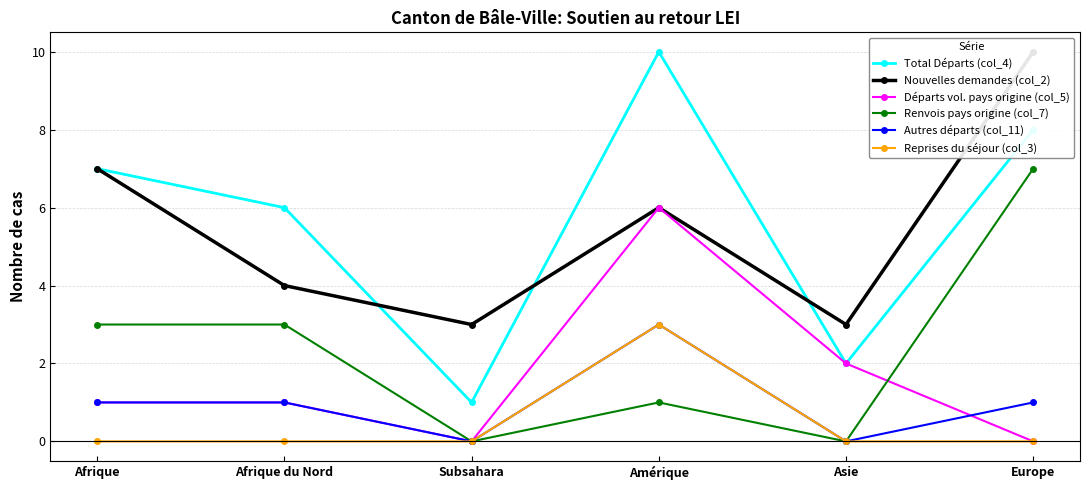

At how many categories does at least one series exceed 3?

4